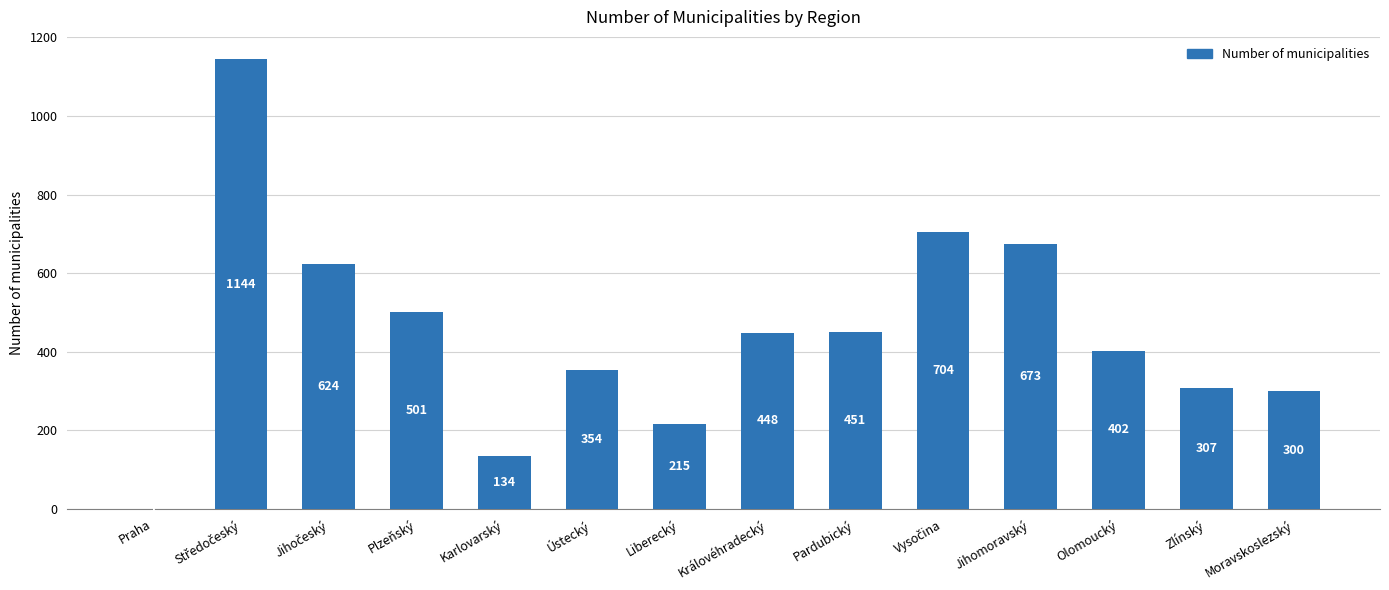

What is the sum of all values?

6258